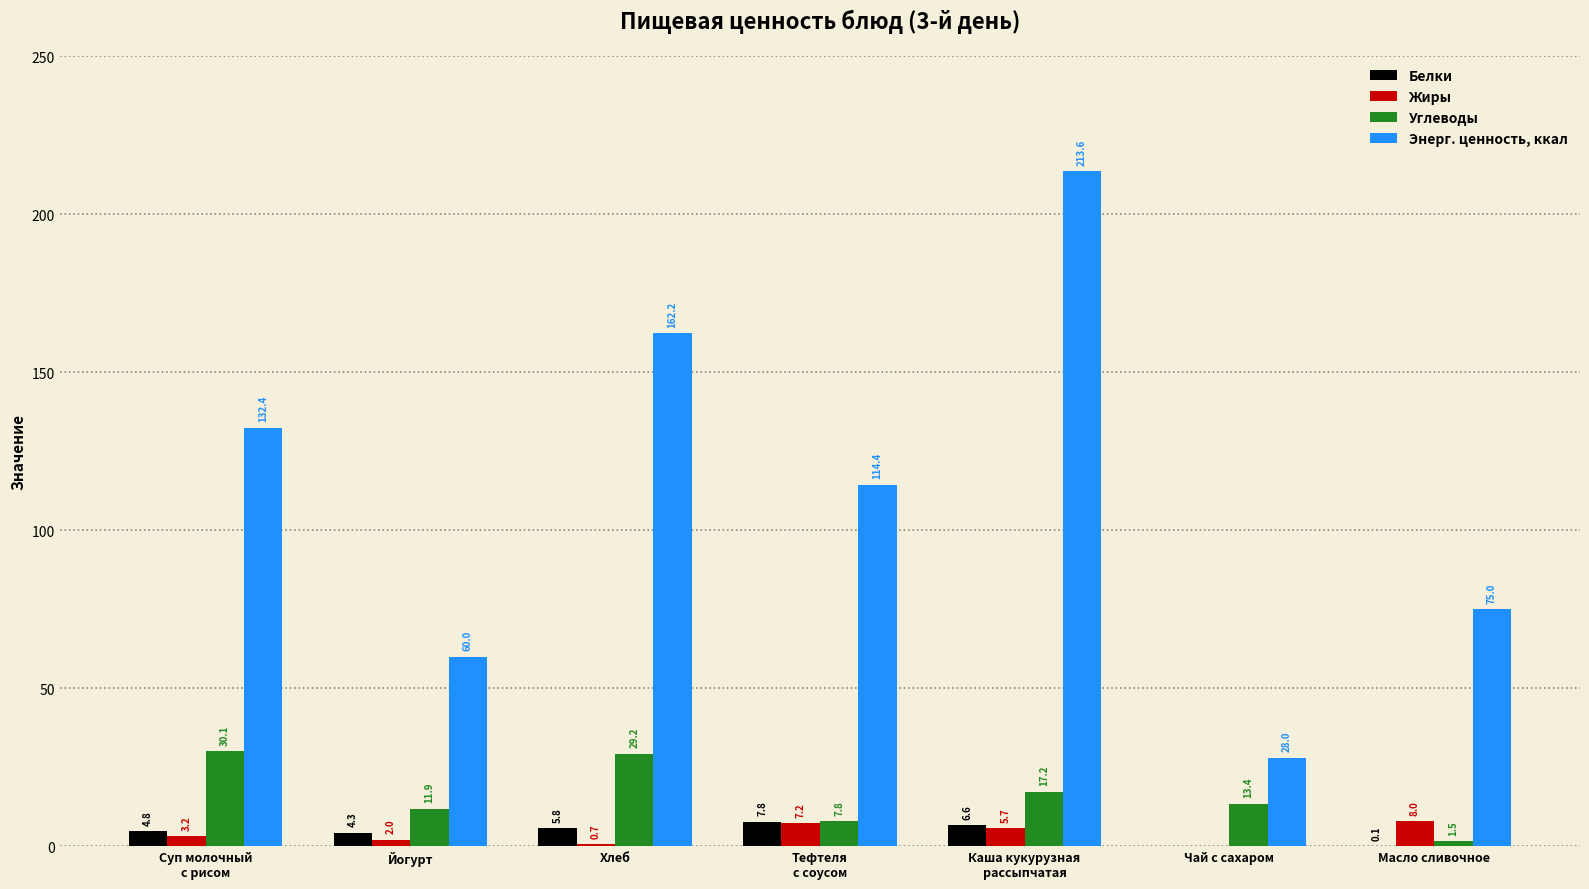

How many groups of bars are there?

7